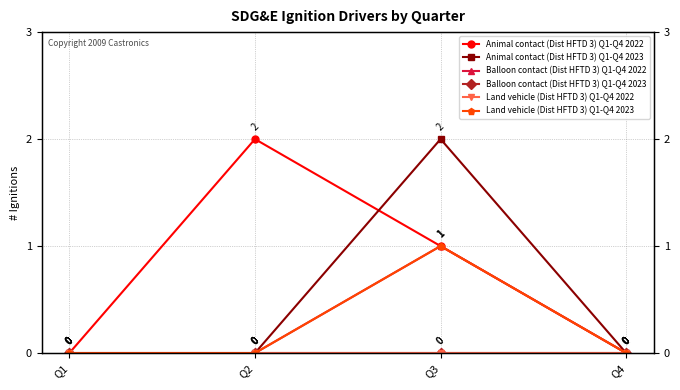

Reading right to left, extract all data points from this chart.

Animal contact (Dist HFTD 3) Q1-Q4 2022: 0	1	2	0
Animal contact (Dist HFTD 3) Q1-Q4 2023: 0	2	0	0
Balloon contact (Dist HFTD 3) Q1-Q4 2022: 0	1	0	0
Balloon contact (Dist HFTD 3) Q1-Q4 2023: 0	0	0	0
Land vehicle (Dist HFTD 3) Q1-Q4 2022: 0	0	0	0
Land vehicle (Dist HFTD 3) Q1-Q4 2023: 0	1	0	0